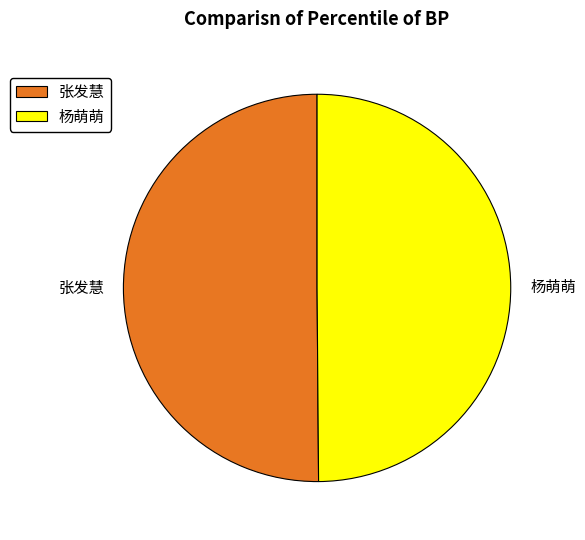

Combined, do 张发慧 and 杨萌萌 account for over 50%?

Yes